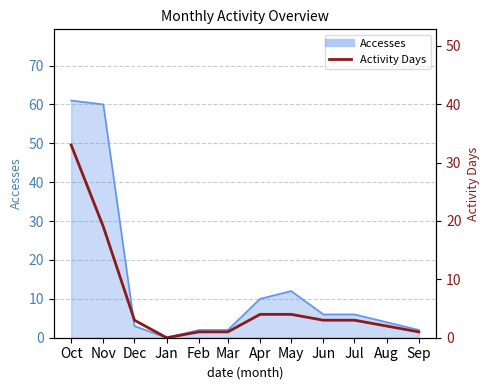

Where does the data first go above 3?

Oct